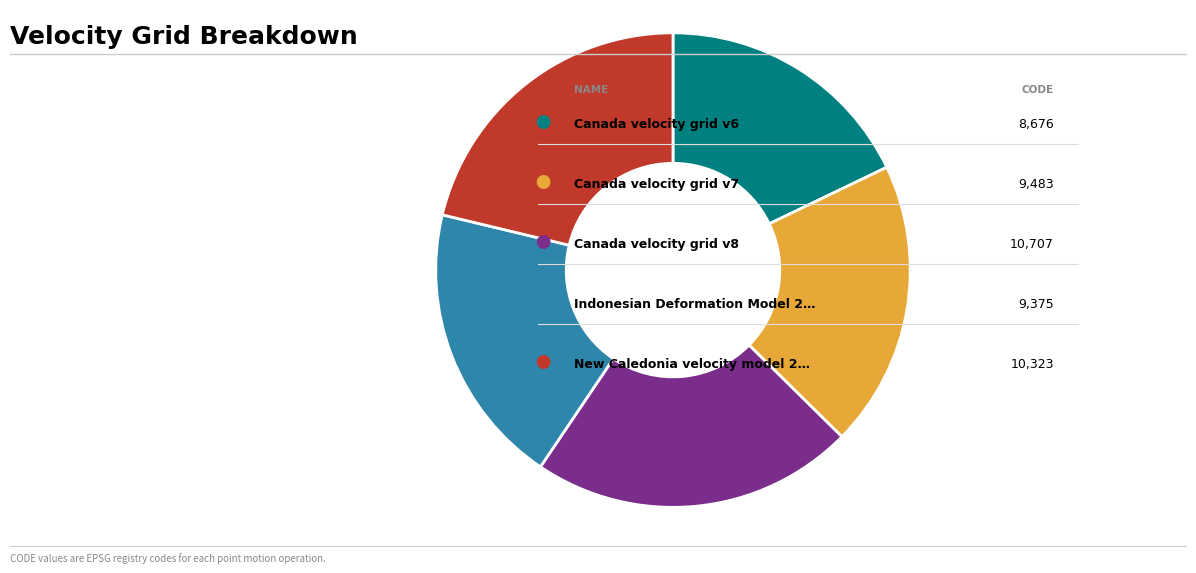

How many slices are in this pie chart?

5